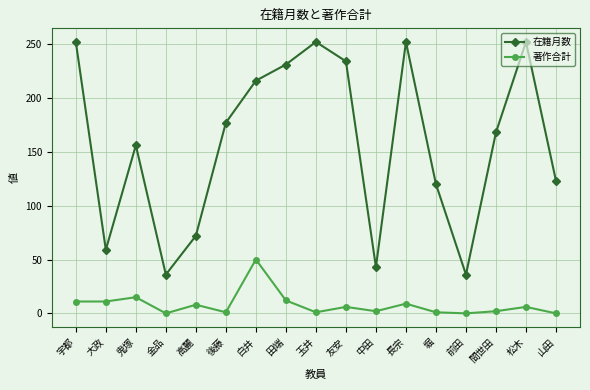

True or false: 在籍月数 has more than 1 points higher than both neighbors.

True